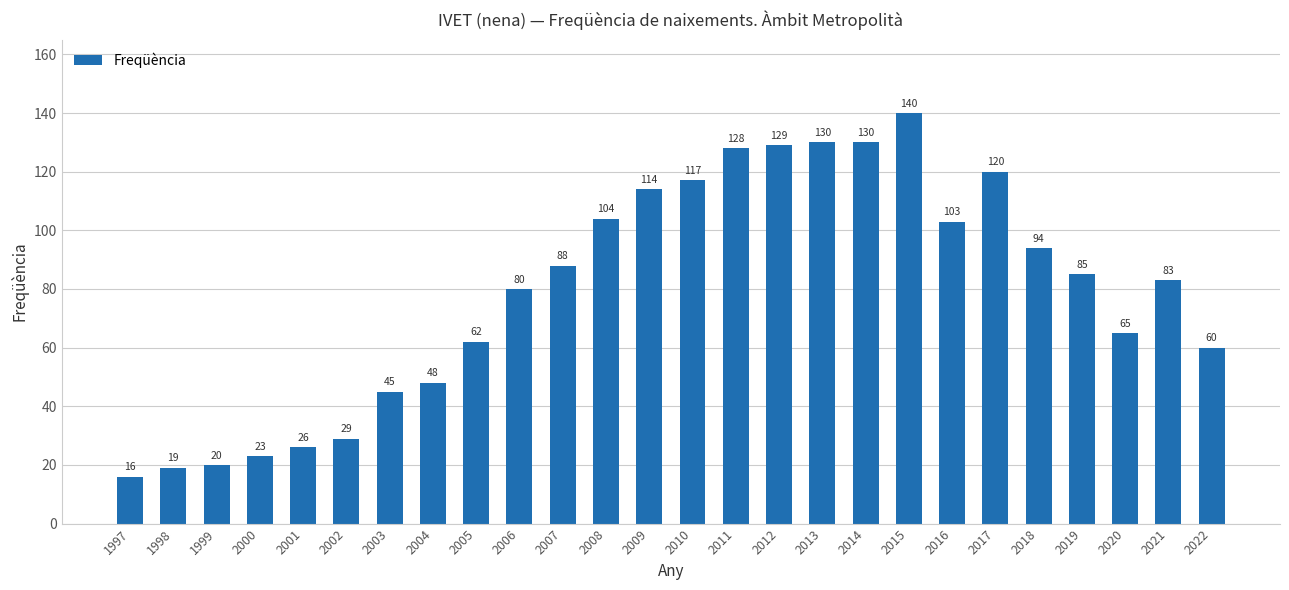

Where is the data nearest to the value 78?

2006